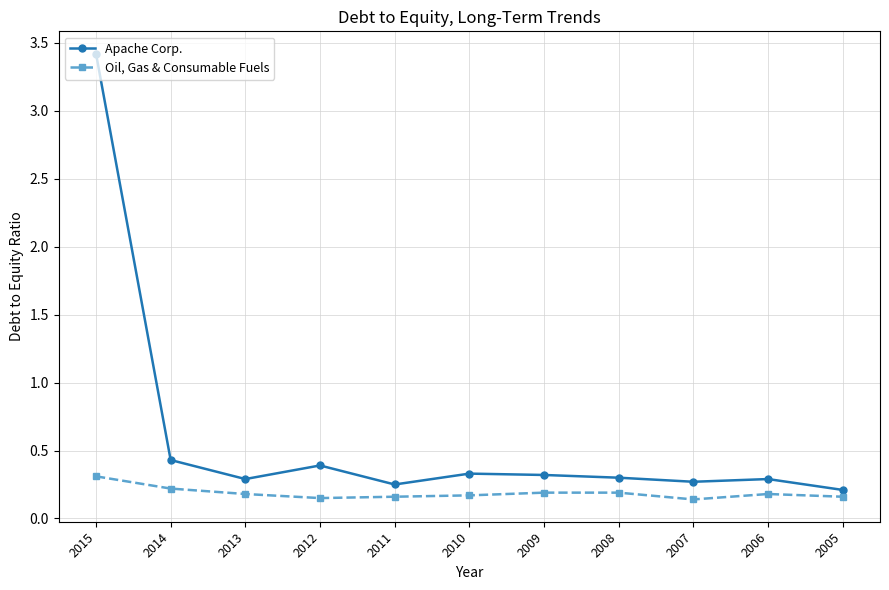

What is the approximate value of Apache Corp. at 2007?

0.3